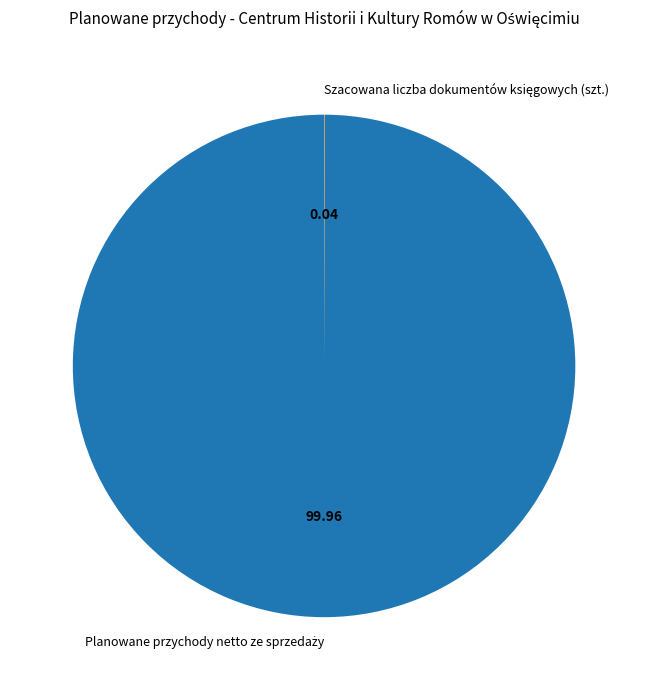

Does any single category account for the majority?

Yes